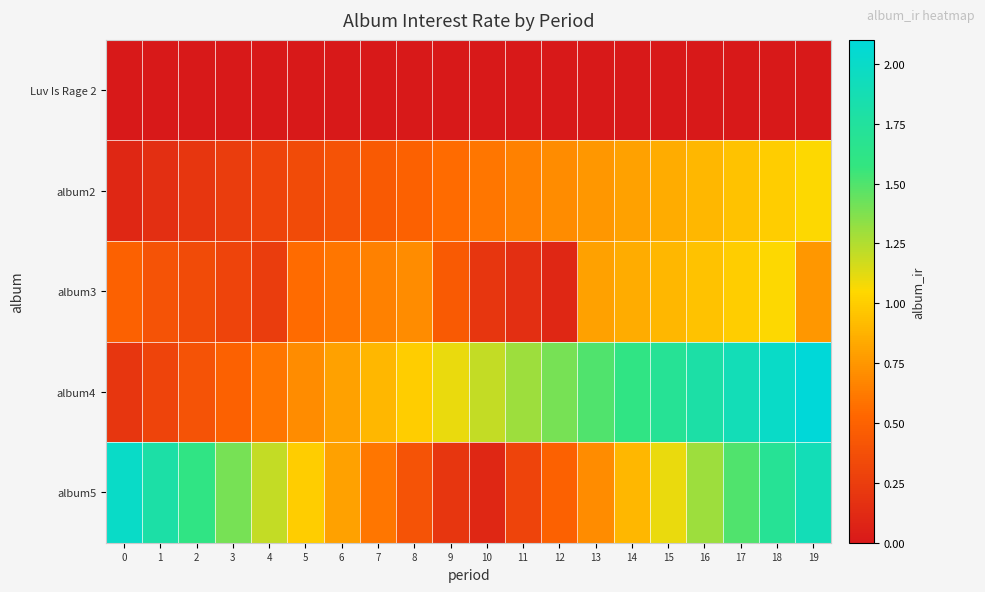

Which series has the largest range (max minus min)?

album4